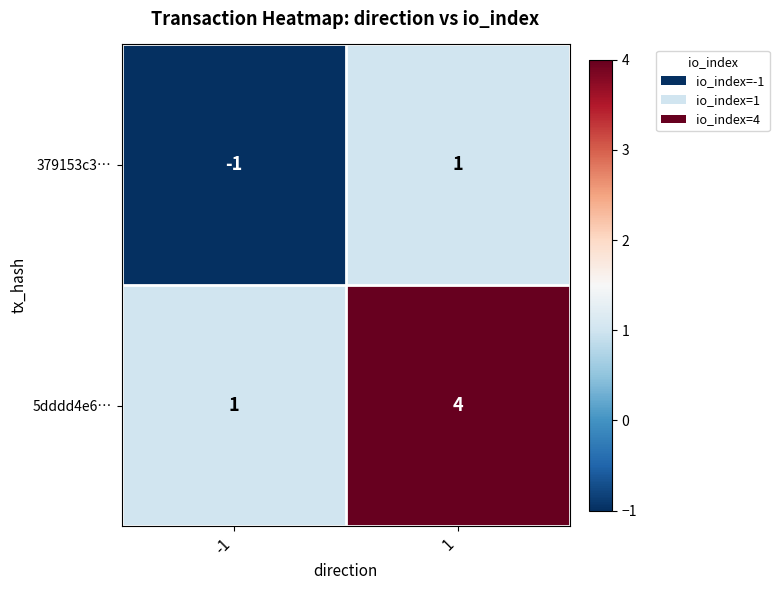

List the series in order of their overall mean, highest first.

5dddd4e6…, 379153c3…